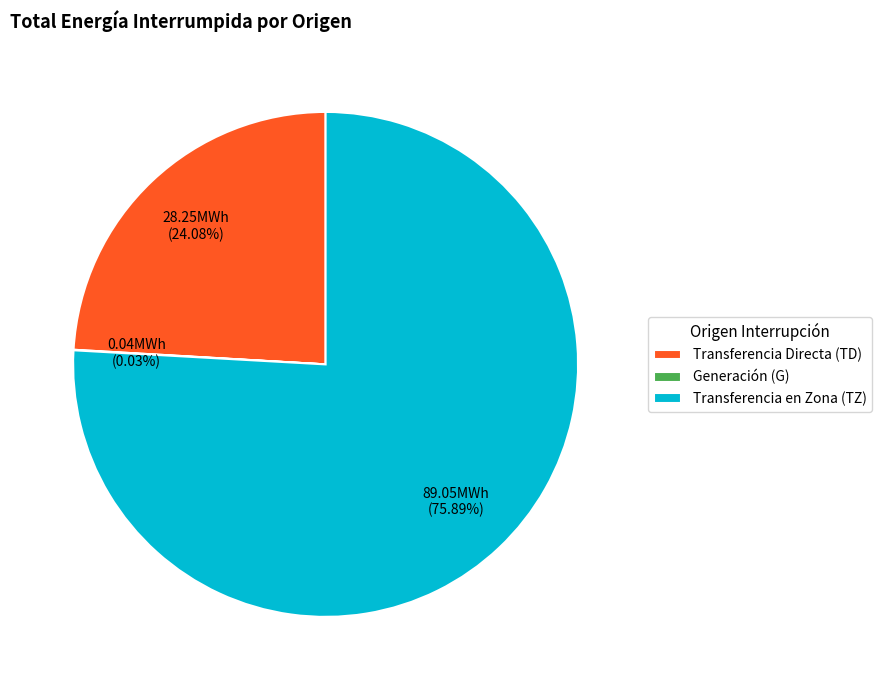

Which slice is the largest?

Transferencia en Zona (TZ)